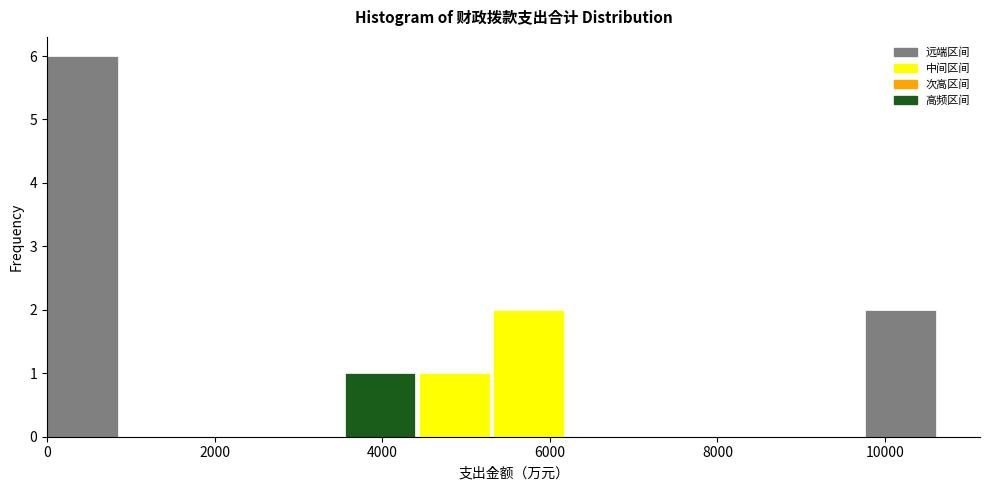

What is the height of the bar covering 4400 to 5400 on the x-axis? Neither the bar edges nor the heights are printed on the chart, so give them approximately, as read against the axes.

1